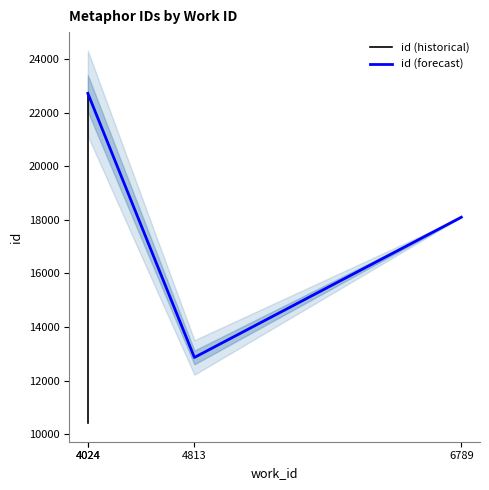

Where is the data nearest to the value 16568?

6789